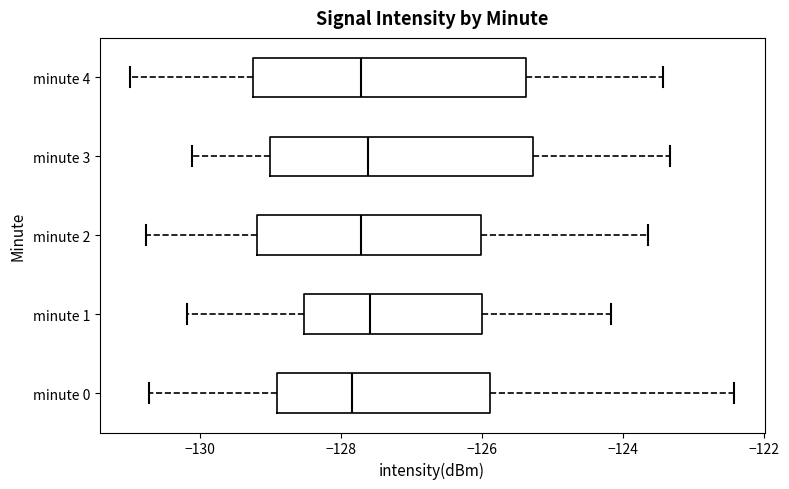

Reading bottom to top, transcribe this box plot: for each box, give where its median line is, the range the box spans, and where its two whiskers end, as read against the x-axis. The values are not printed on the chart, so give them approximately, as read against the axis.

minute 0: median -127.8, box -129.0 to -125.8, whiskers -130.8 to -122.4
minute 1: median -127.6, box -128.6 to -126.0, whiskers -130.2 to -124.2
minute 2: median -127.8, box -129.2 to -126.0, whiskers -130.8 to -123.6
minute 3: median -127.6, box -129.0 to -125.2, whiskers -130.2 to -123.4
minute 4: median -127.8, box -129.2 to -125.4, whiskers -131.0 to -123.4